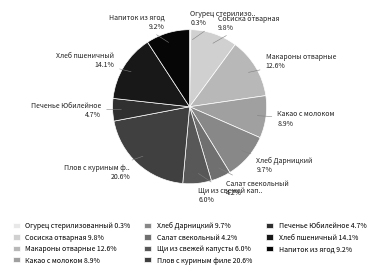

Is there a majority slice in this chart?

No